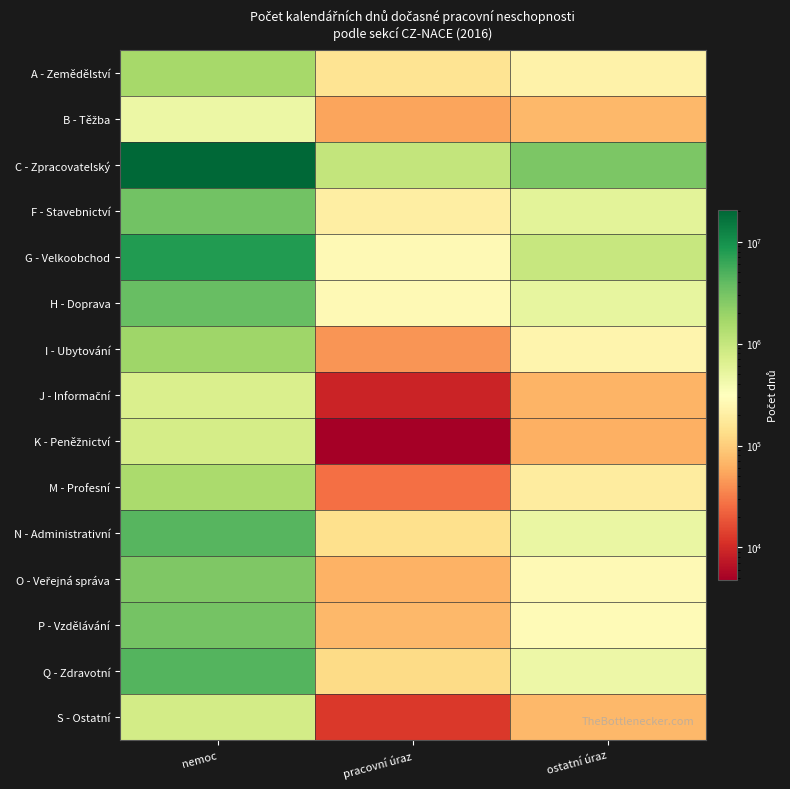

At how many categories does at least one series exceed 5167914?

1